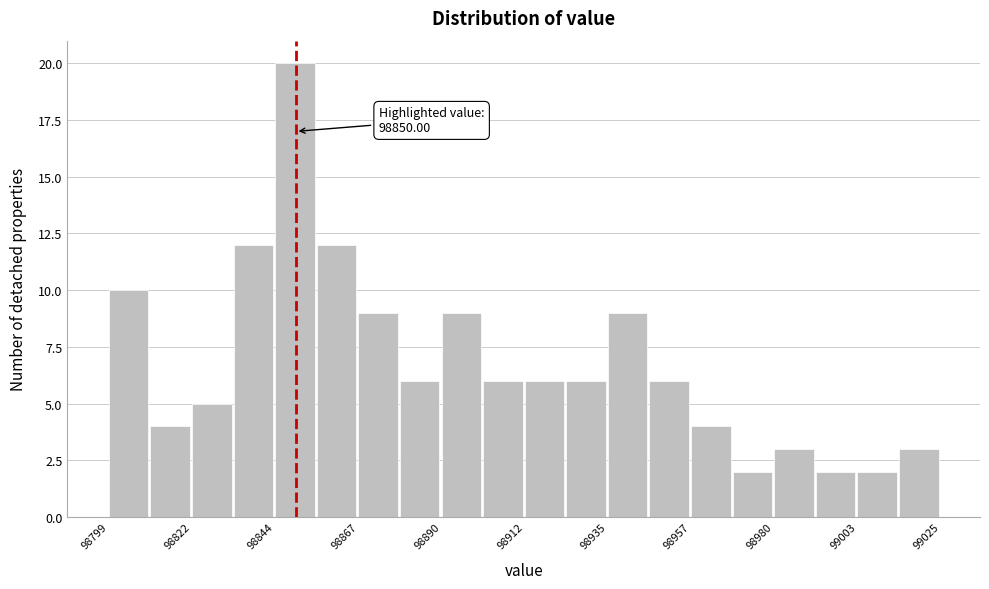

Read against the x-axis, roughly where is the centre of the tallest bar?

98850